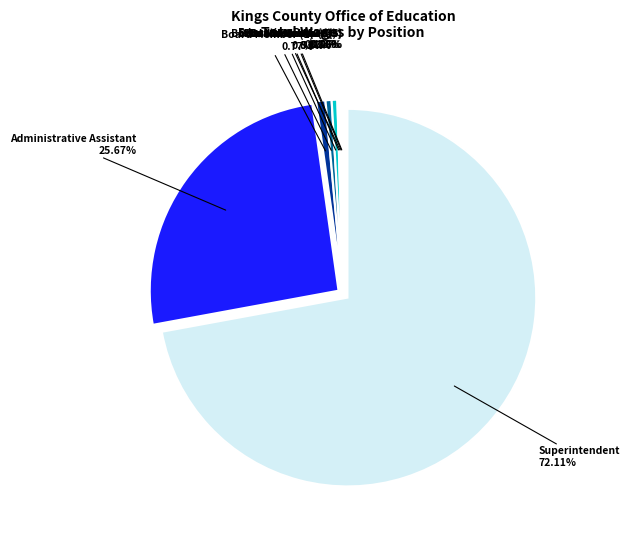

Is there any slice that represents more than half of the pie?

Yes